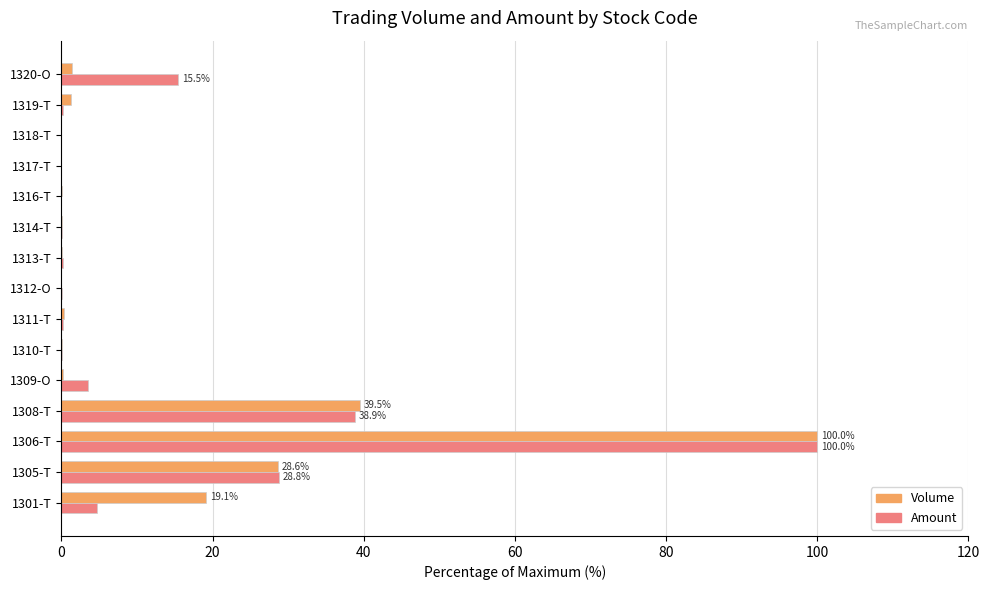

The value of Amount at 1301-T is 4.7. True or false?

True